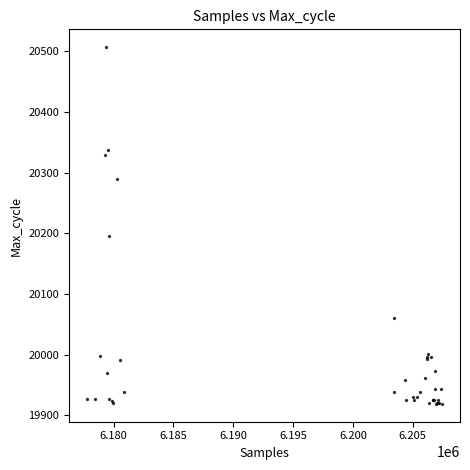

What Y value in the scatter plot is closest to 20213?

20195